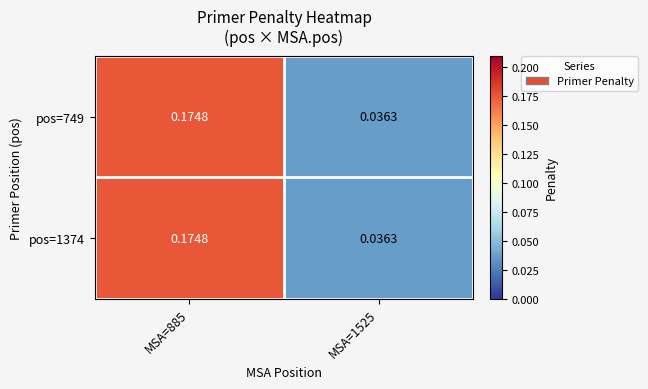

Is the value of pos=1374 at MSA=885 greater than the value of pos=749 at MSA=1525?

Yes